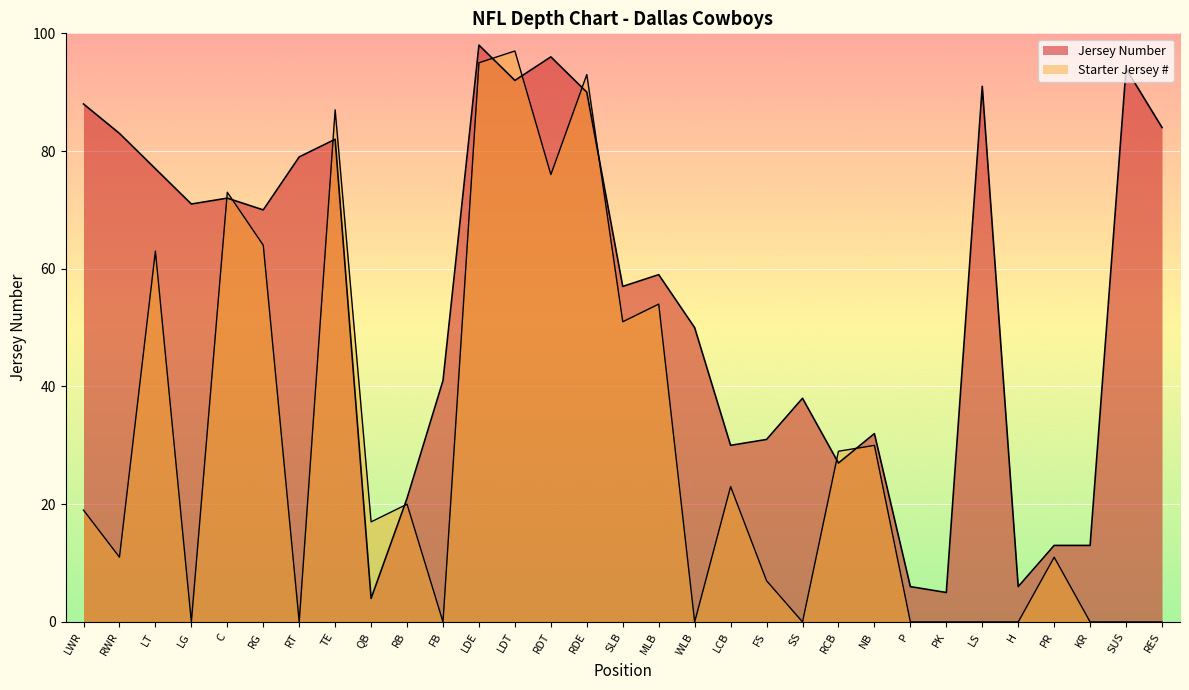

What is the average value?

55